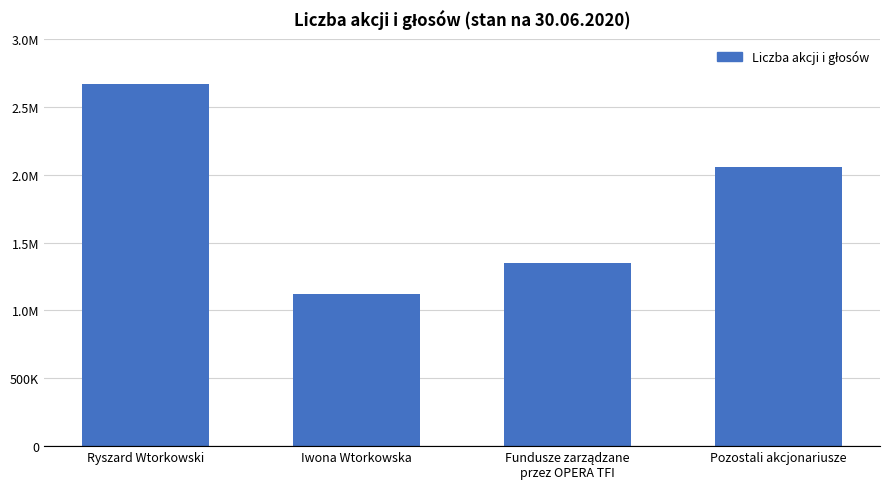

What is the label of the 1st bar from the right?

Pozostali akcjonariusze